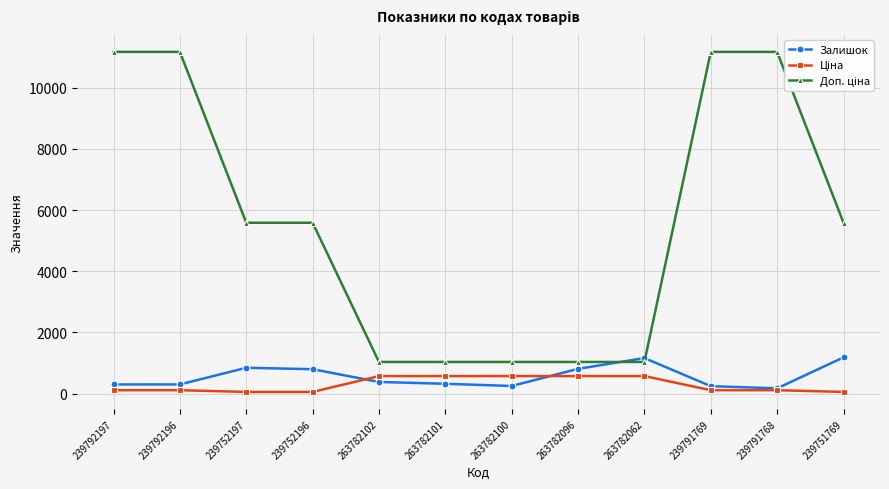

What is the spread (max minus min) of values at 263782102?

654.1